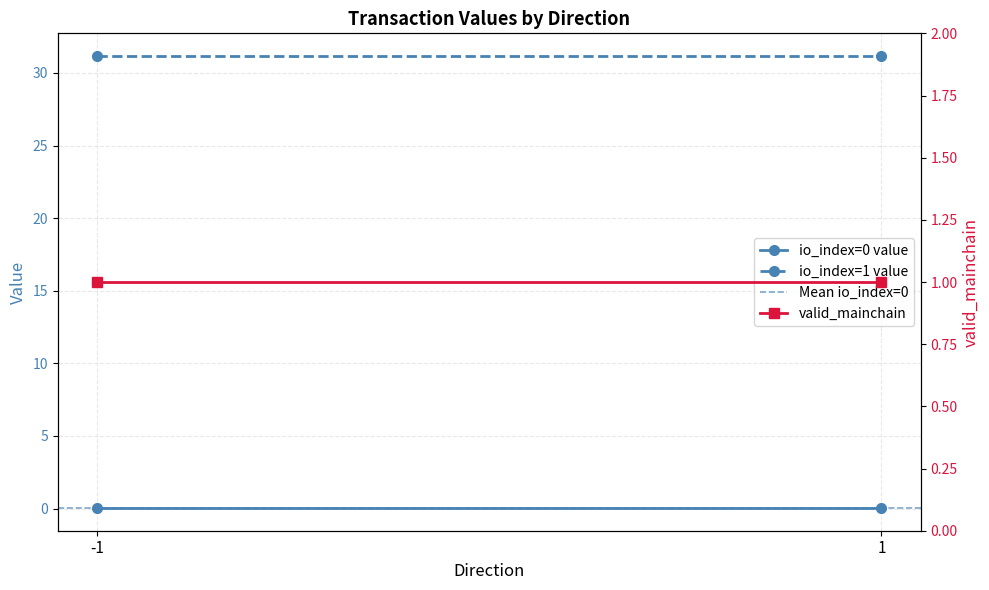

True or false: valid_mainchain has a value of 0.3 at -1.

False